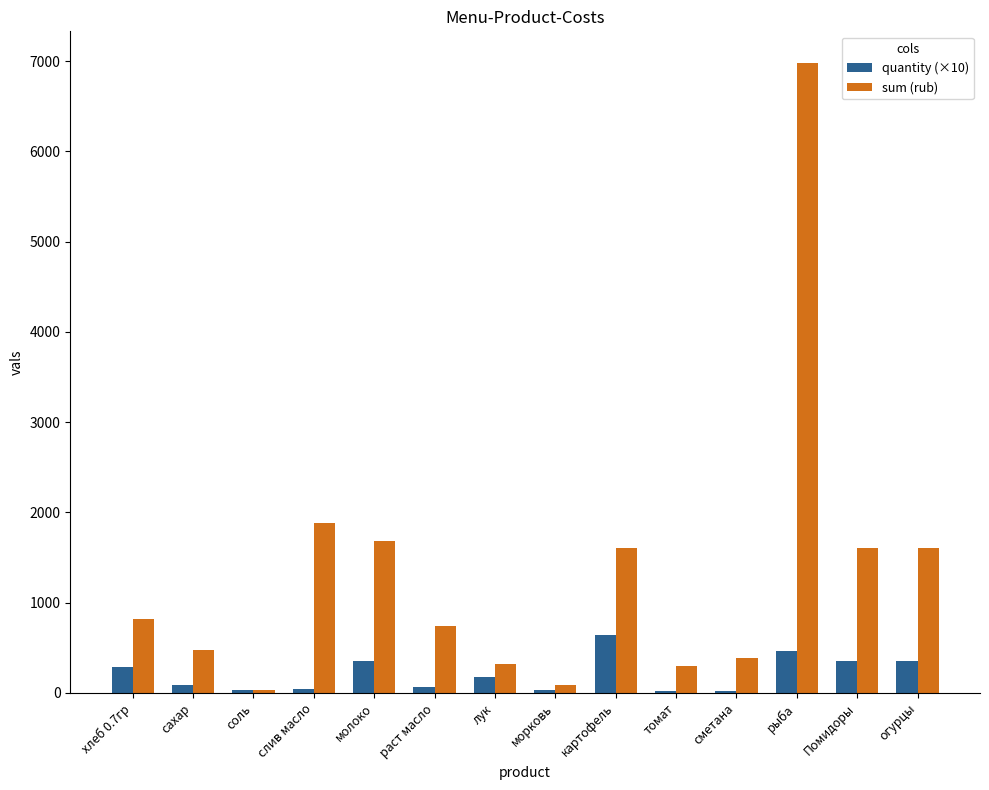

How many series are shown in this chart?

2